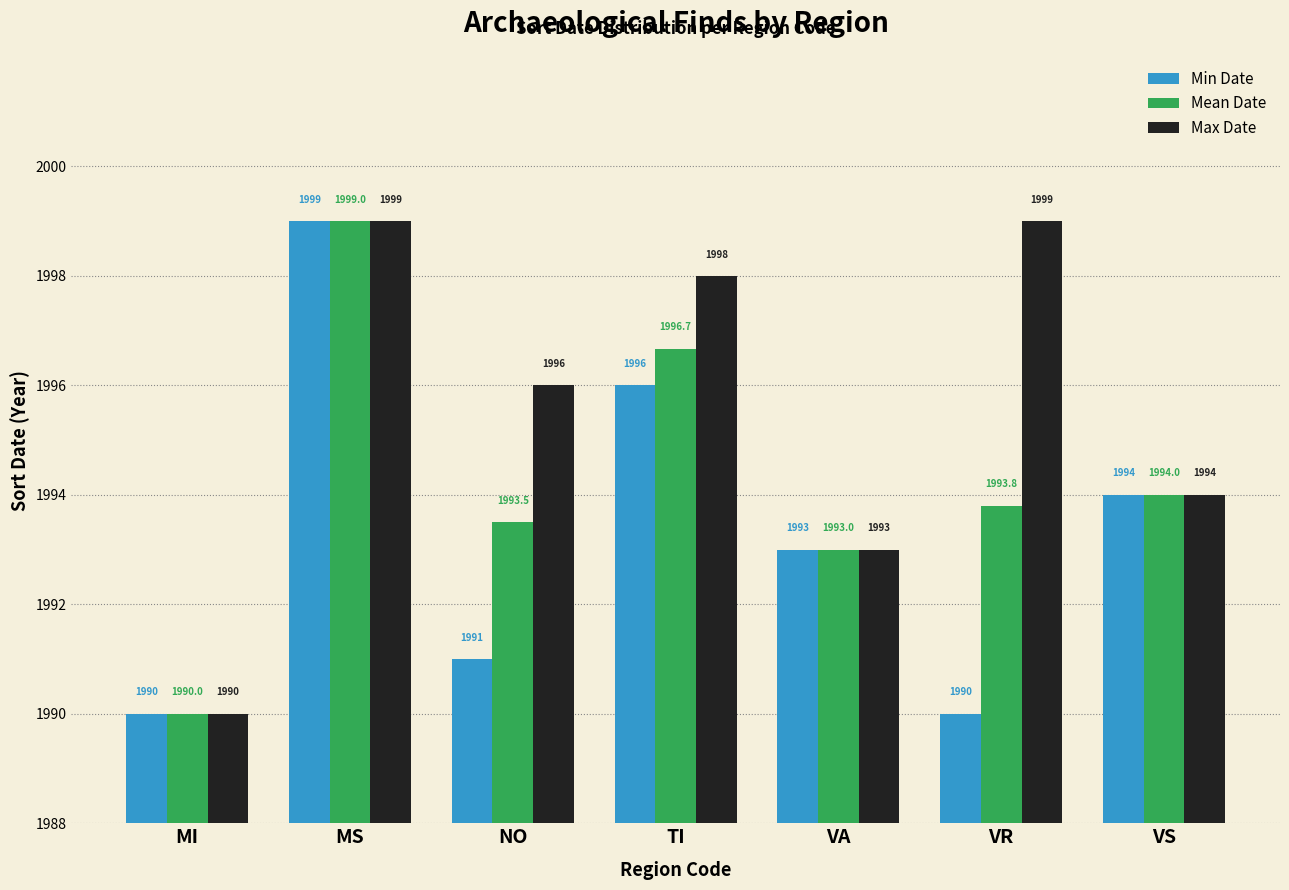

At which category is the sum across all series the highest?

MS